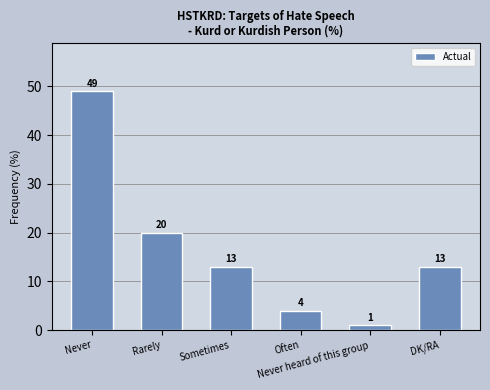

Are the bars horizontal?

No